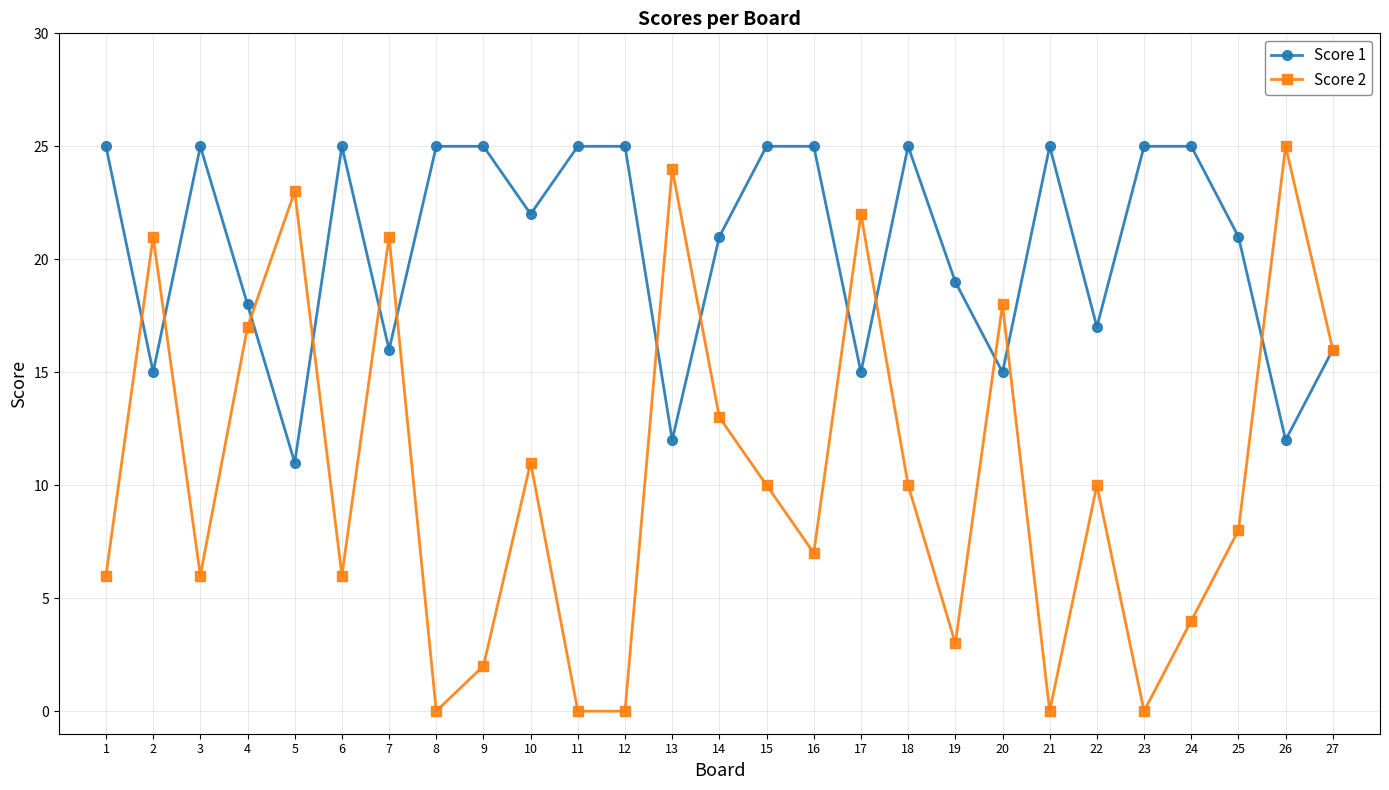

What is the minimum value for Score 1?

11